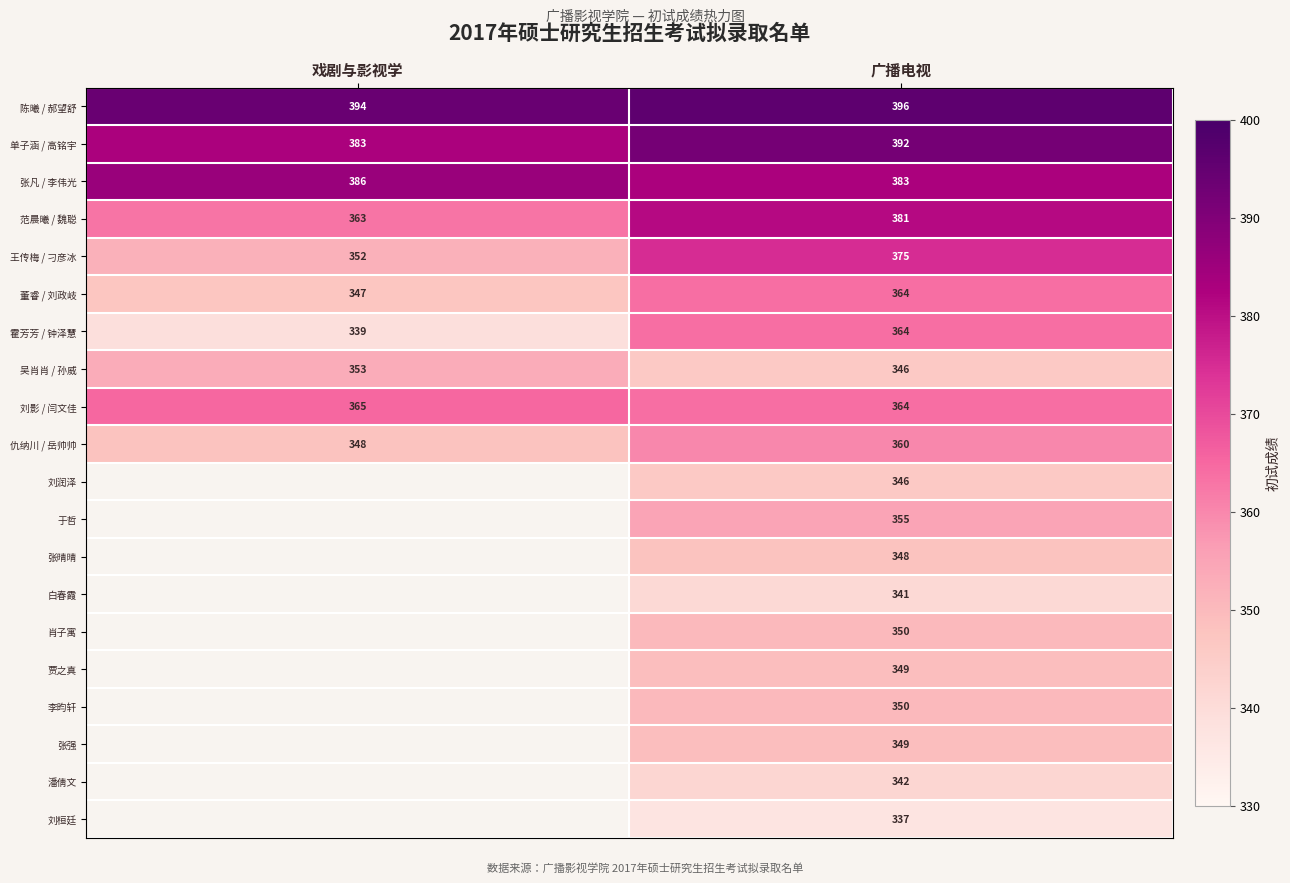

What is the difference between the highest and lowest values at 广播电视?

59